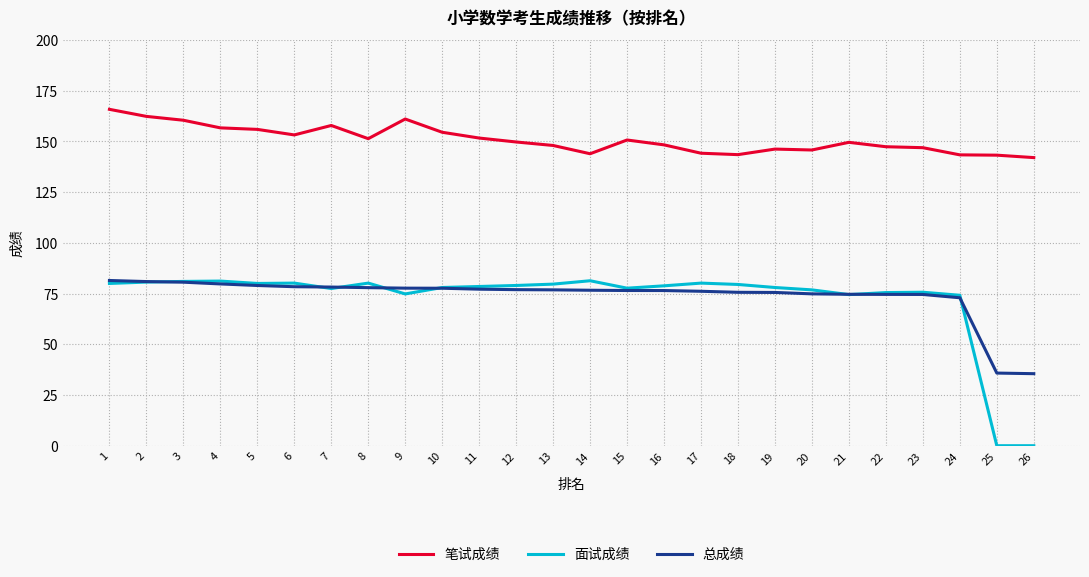

Which series has the largest total across all categories?

笔试成绩